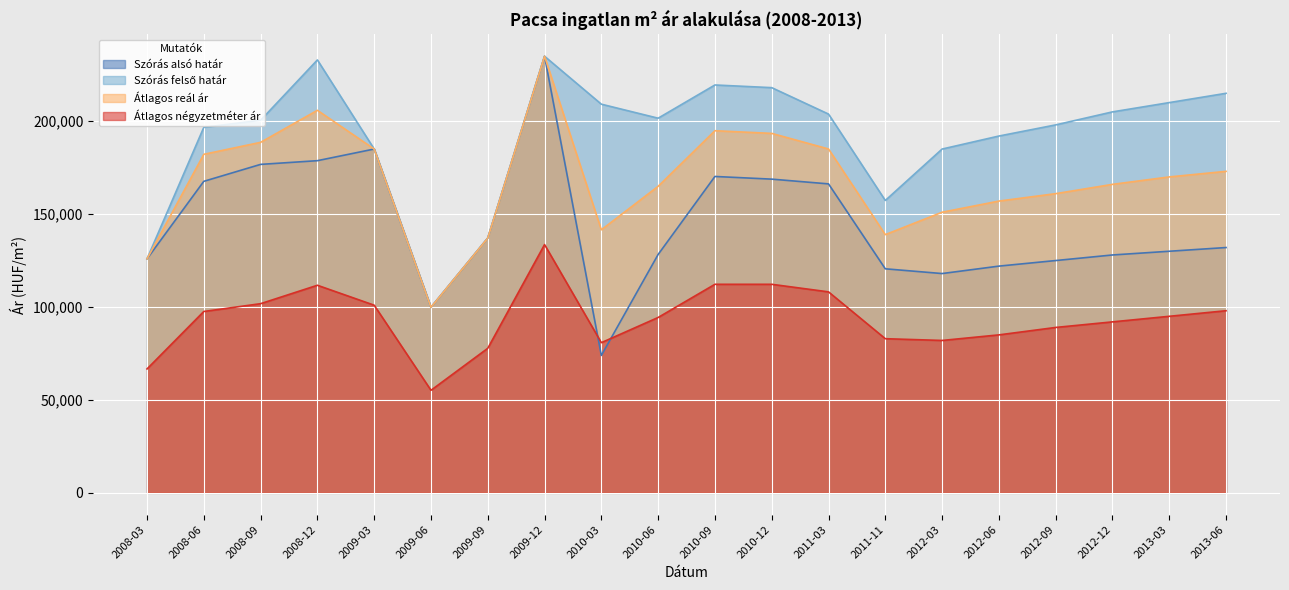

Reading right to left, extract all data points from this chart.

Szórás alsó határ: 2013-06=132000	2013-03=130000	2012-12=128000	2012-09=125000	2012-06=122000	2012-03=118000	2011-11=120555	2011-03=166255	2010-12=168808	2010-09=170246	2010-06=128274	2010-03=73930	2009-12=234927	2009-09=137092	2009-06=99849	2009-03=185009	2008-12=178742	2008-09=176745	2008-06=167633	2008-03=125911
Szórás felső határ: 2013-06=215000	2013-03=210000	2012-12=205000	2012-09=198000	2012-06=192000	2012-03=185000	2011-11=157335	2011-03=203821	2010-12=218042	2010-09=219480	2010-06=201602	2010-03=209146	2009-12=234927	2009-09=137092	2009-06=99849	2009-03=185009	2008-12=232952	2008-09=200481	2008-06=196703	2008-03=125911
Átlagos reál ár: 2013-06=173000	2013-03=170000	2012-12=166000	2012-09=161000	2012-06=157000	2012-03=151000	2011-11=138945	2011-03=185038	2010-12=193425	2010-09=194863	2010-06=164938	2010-03=141538	2009-12=234927	2009-09=137092	2009-06=99849	2009-03=185009	2008-12=205847	2008-09=188613	2008-06=182168	2008-03=125911
Átlagos négyzetméter ár: 2013-06=98000	2013-03=95000	2012-12=92000	2012-09=89000	2012-06=85000	2012-03=82000	2011-11=82946	2011-03=108147	2010-12=112221	2010-09=112221	2010-06=94363	2010-03=80812	2009-12=133592	2009-09=77777	2009-06=55185	2009-03=100972	2008-12=111701	2008-09=101790	2008-06=97592	2008-03=66666